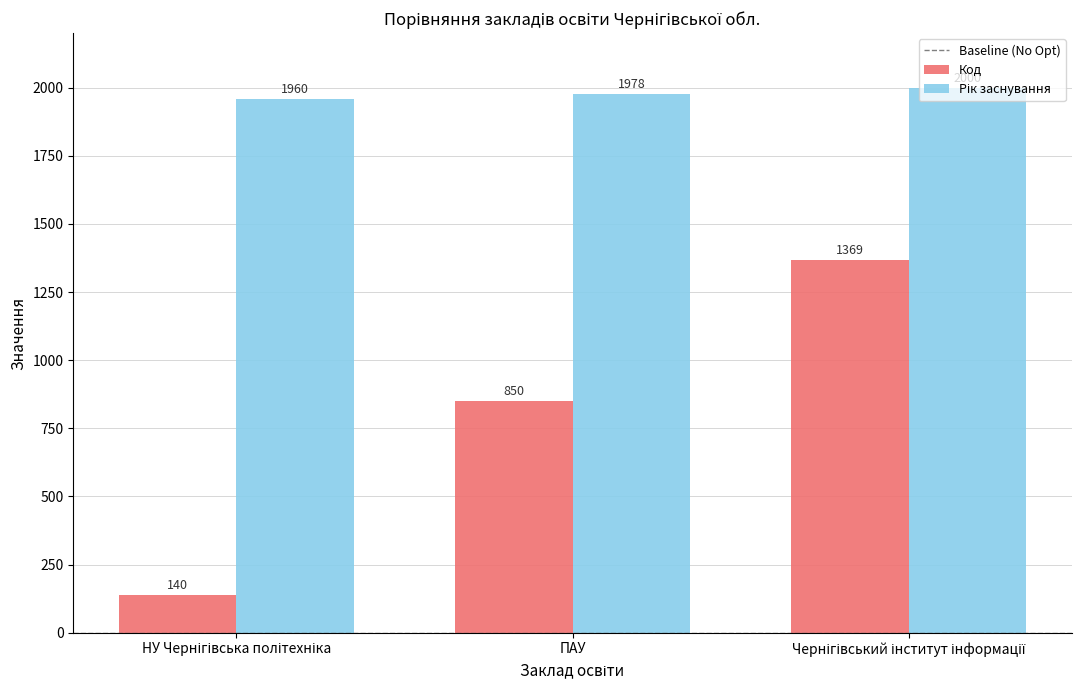

What is the value of the Код bar at the 3rd from the left?

1369